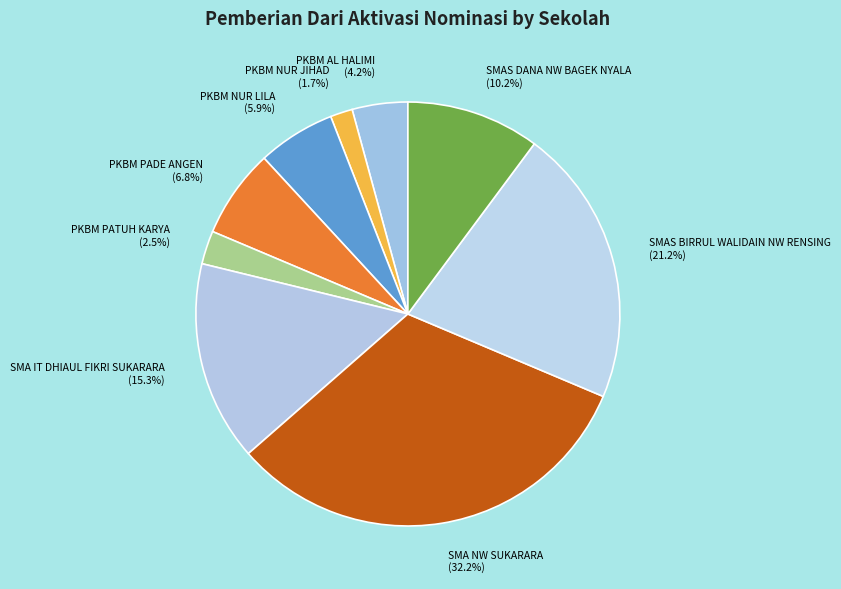

Which has a higher value, PKBM NUR JIHAD or SMA NW SUKARARA?

SMA NW SUKARARA